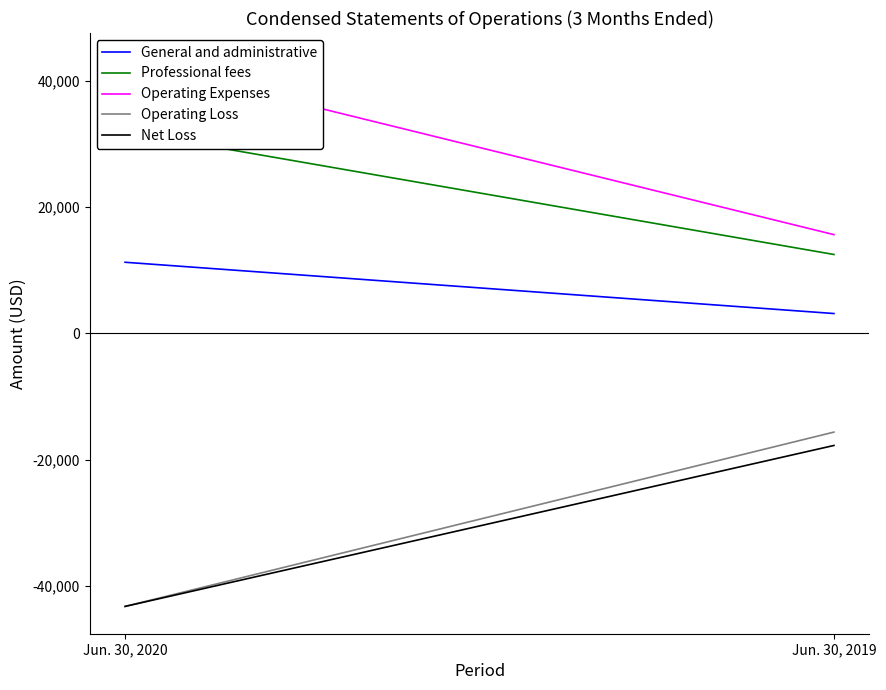

At which label is Operating Expenses closest to 29456?

Jun. 30, 2019